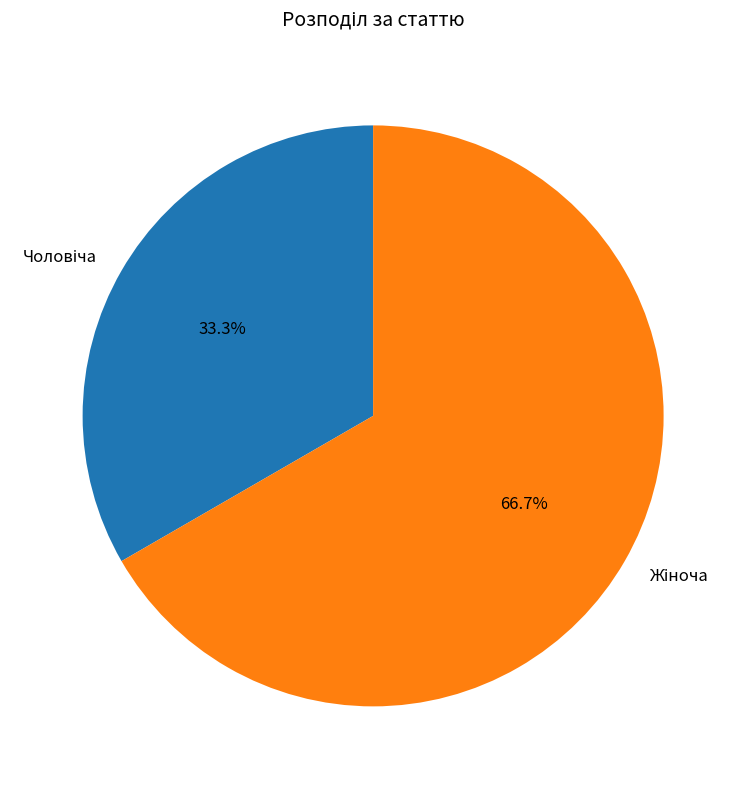

How many segments does this pie chart have?

2